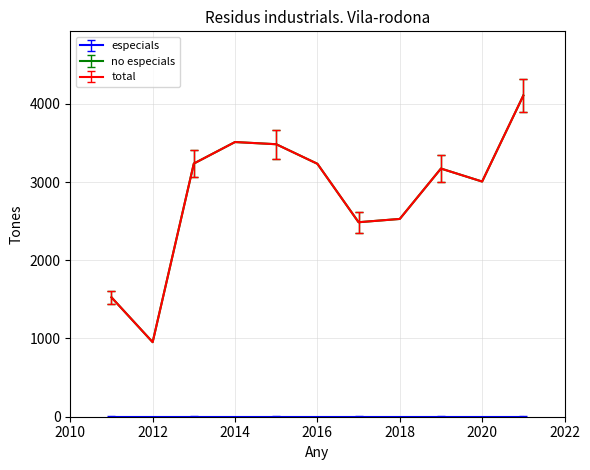

True or false: especials has more than 0 points higher than both neighbors.

False